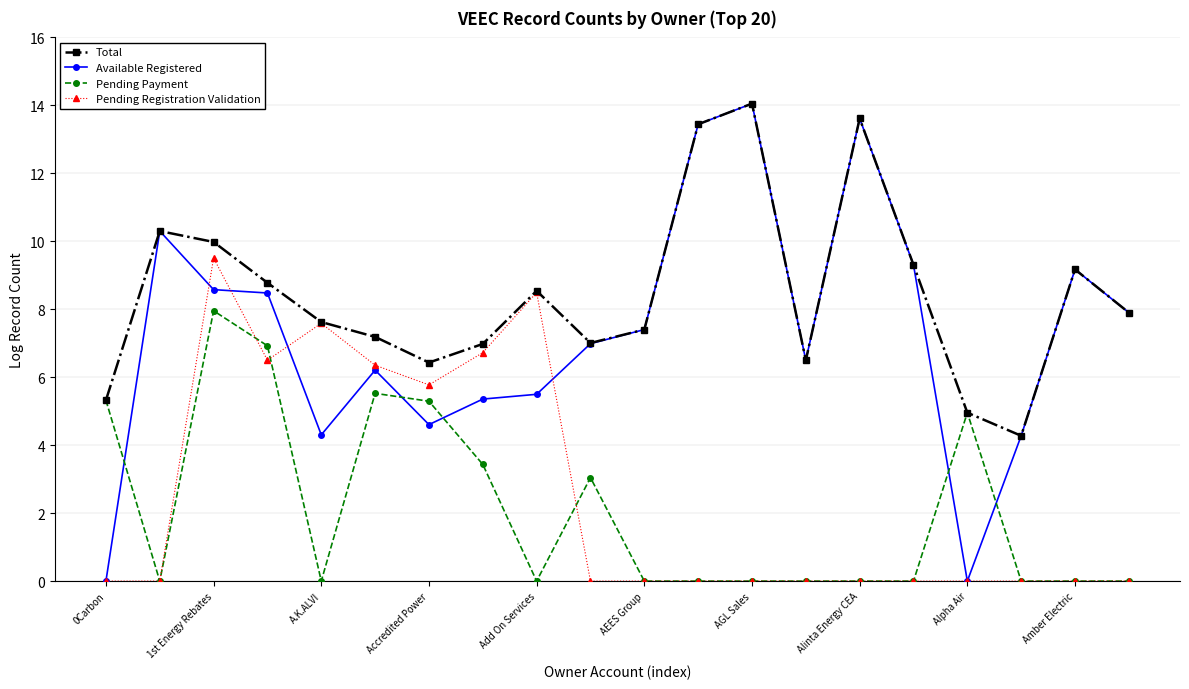

What is the highest value of the Available Registered series?

14.1